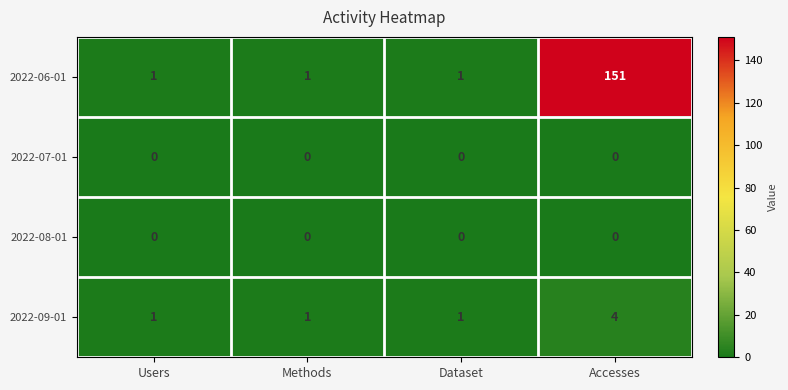

What is the spread (max minus min) of values at Users?

1